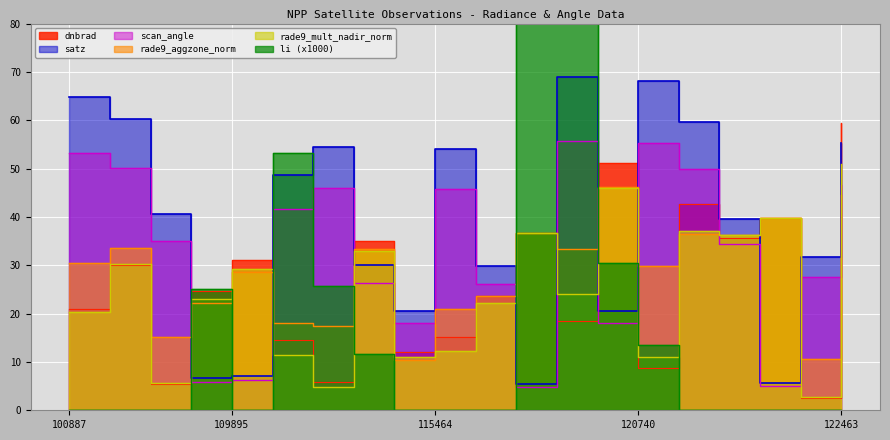

Which series has the widest spread of values?

li